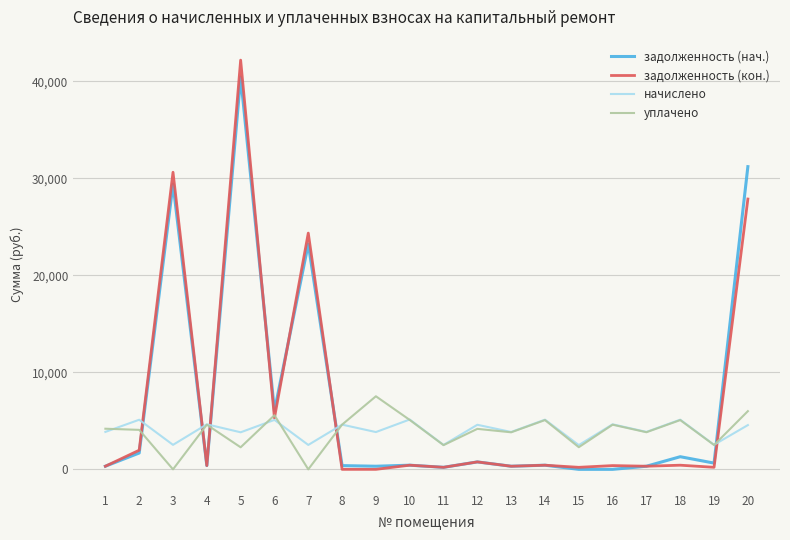

Is the value of начислено at 2 greater than the value of задолженность (кон.) at 9?

Yes